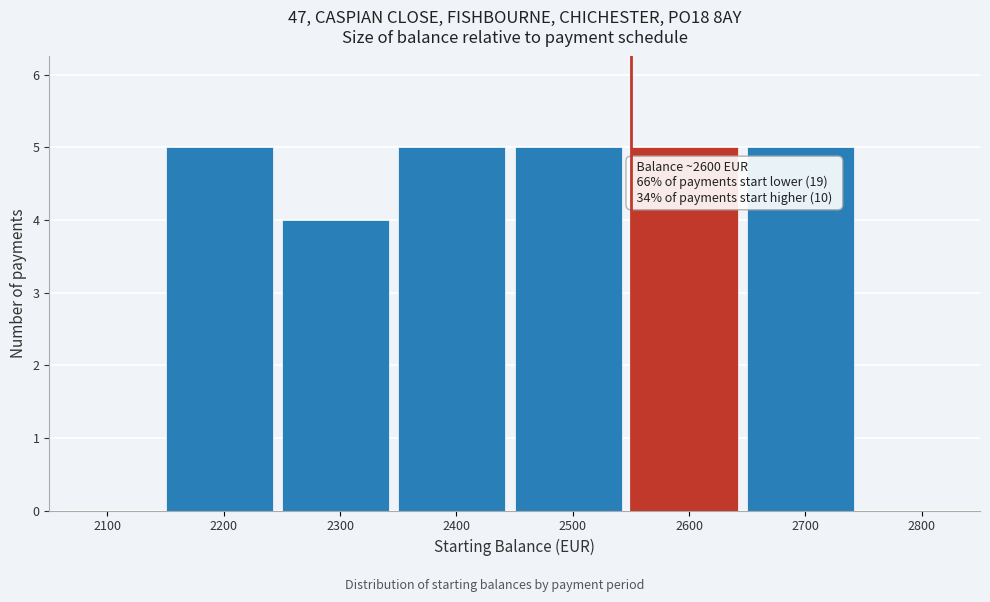

Reading left to right, list all the values displayed in this chart.

2100=0	2200=5	2300=4	2400=5	2500=5	2600=5	2700=5	2800=0